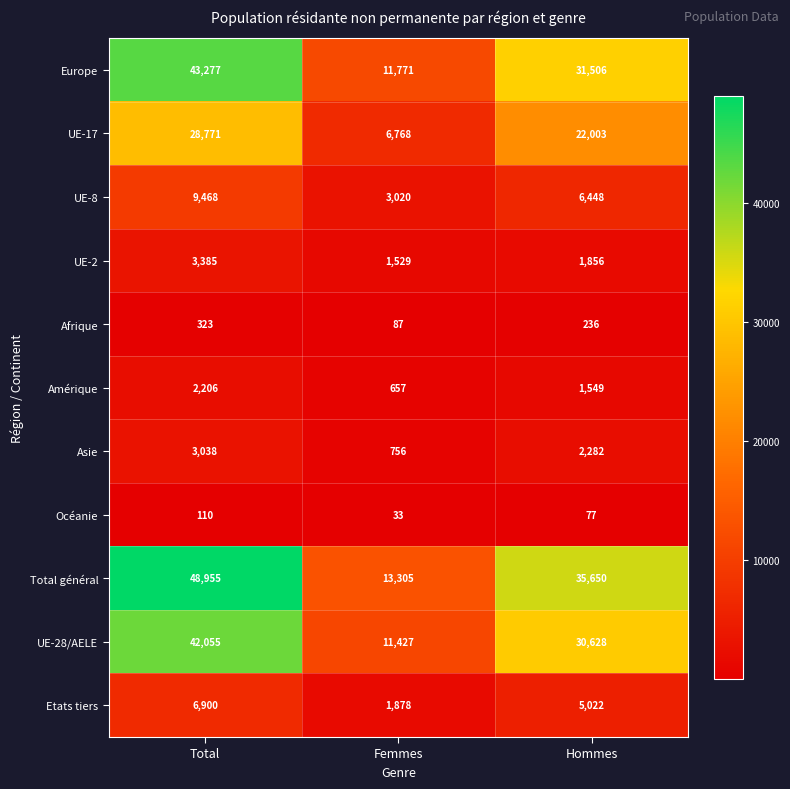

True or false: Etats tiers has a value of 5022 at Hommes.

True